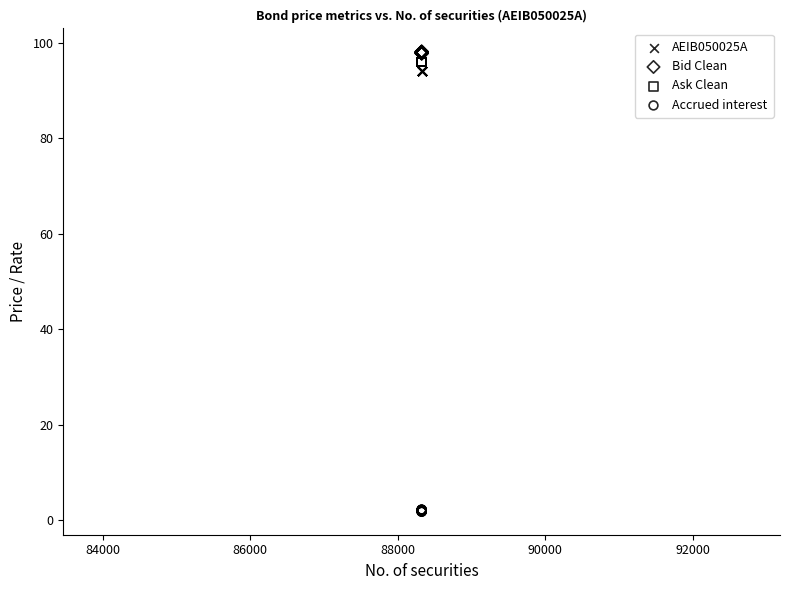

Which series reaches the minimum Y coordinate?

Accrued interest